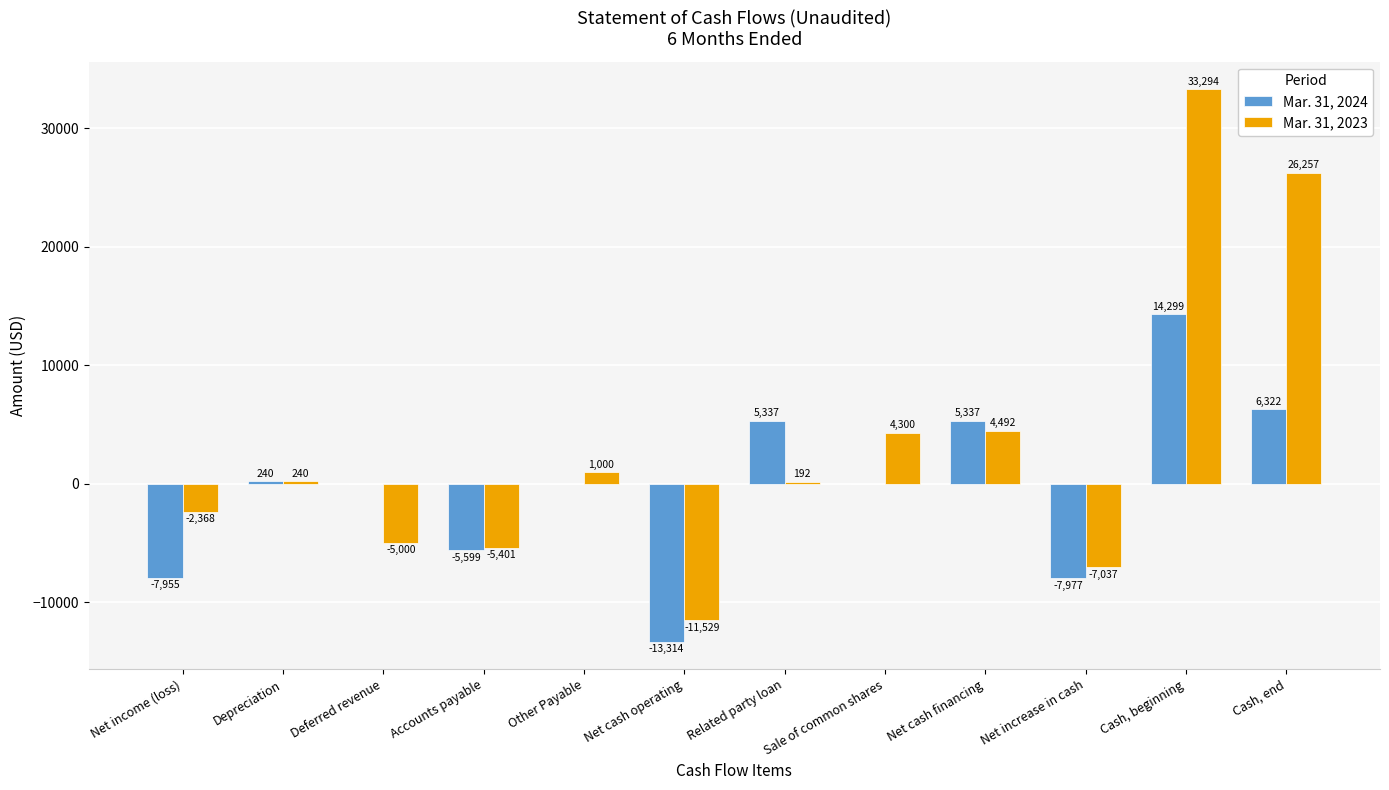

Which series changed the most between Deferred revenue and Net cash financing?

Mar. 31, 2023